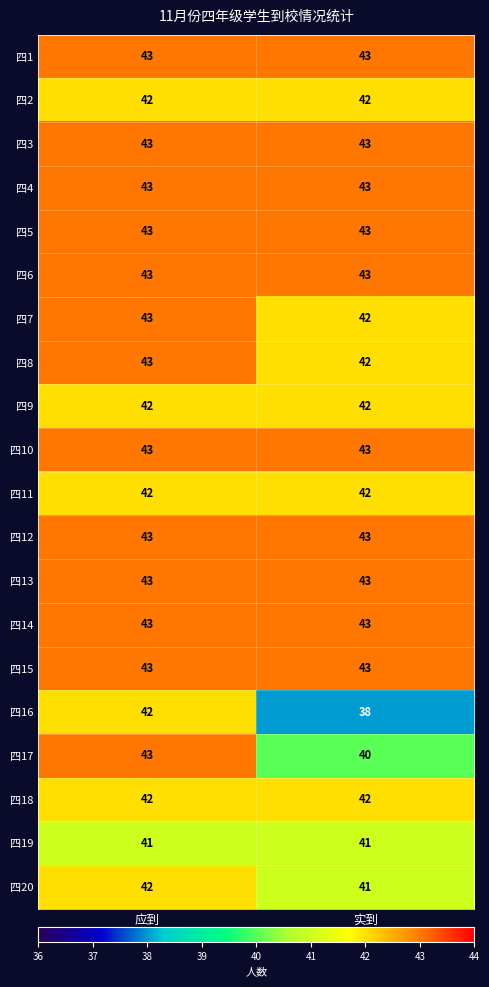

At how many categories does at least one series exceed 38?

2